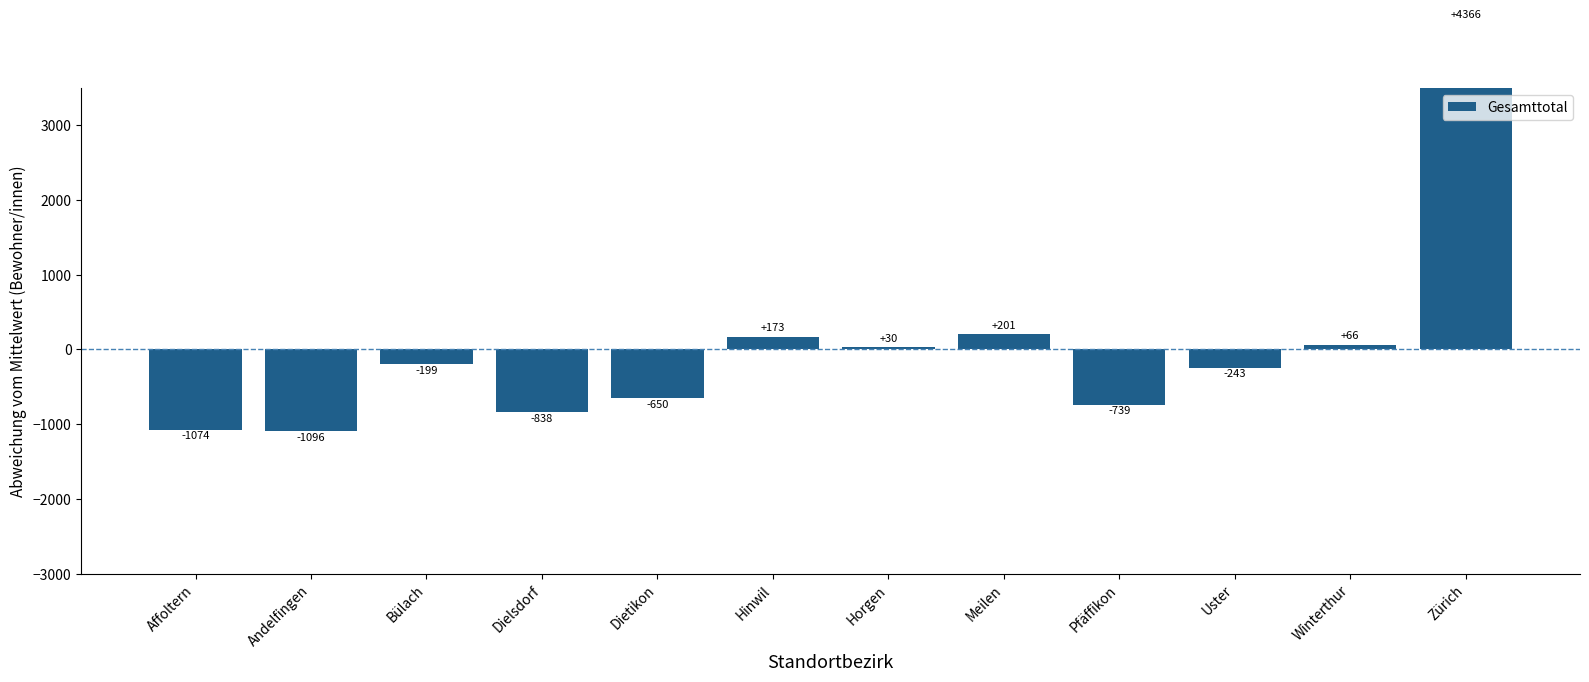

What is the label of the 8th bar from the left?

Meilen